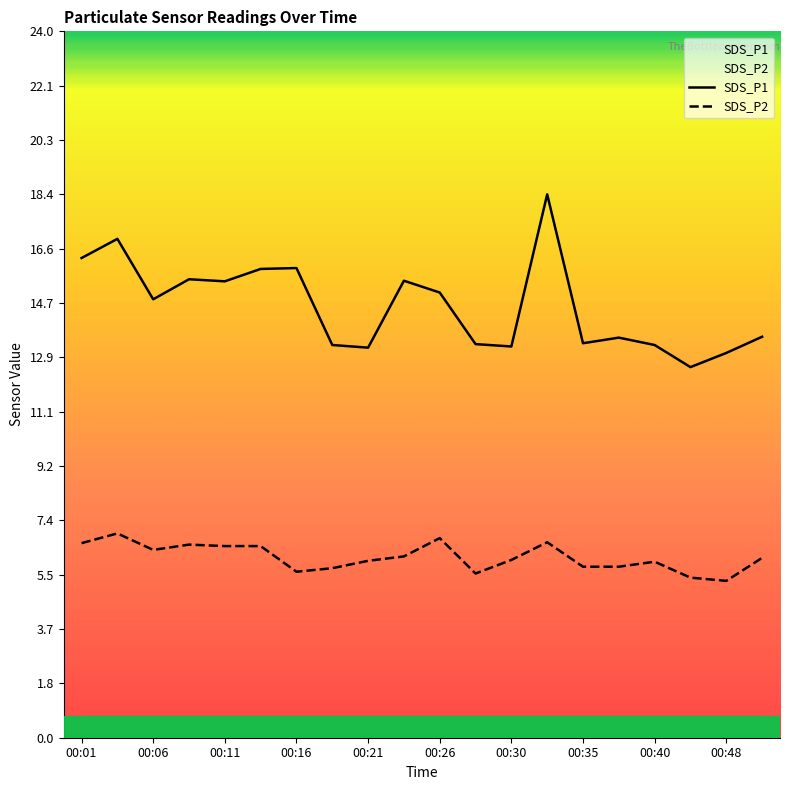

True or false: SDS_P1 has more than 2 points higher than both neighbors.

True